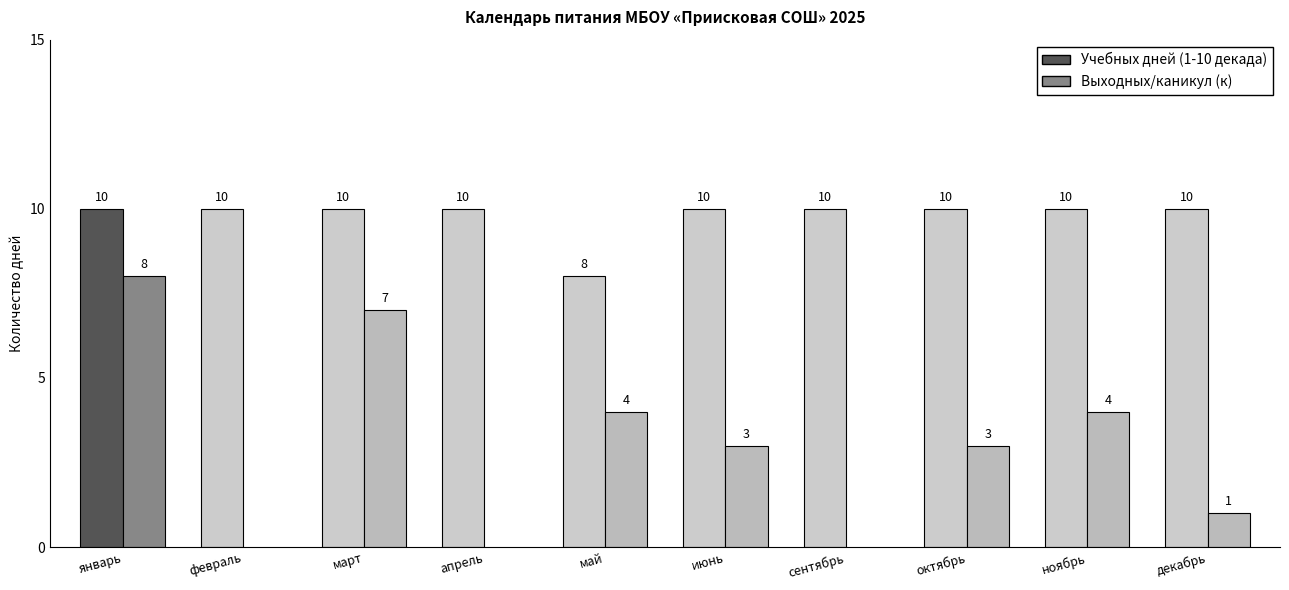

Which series has the largest range (max minus min)?

Выходных/каникул (к)